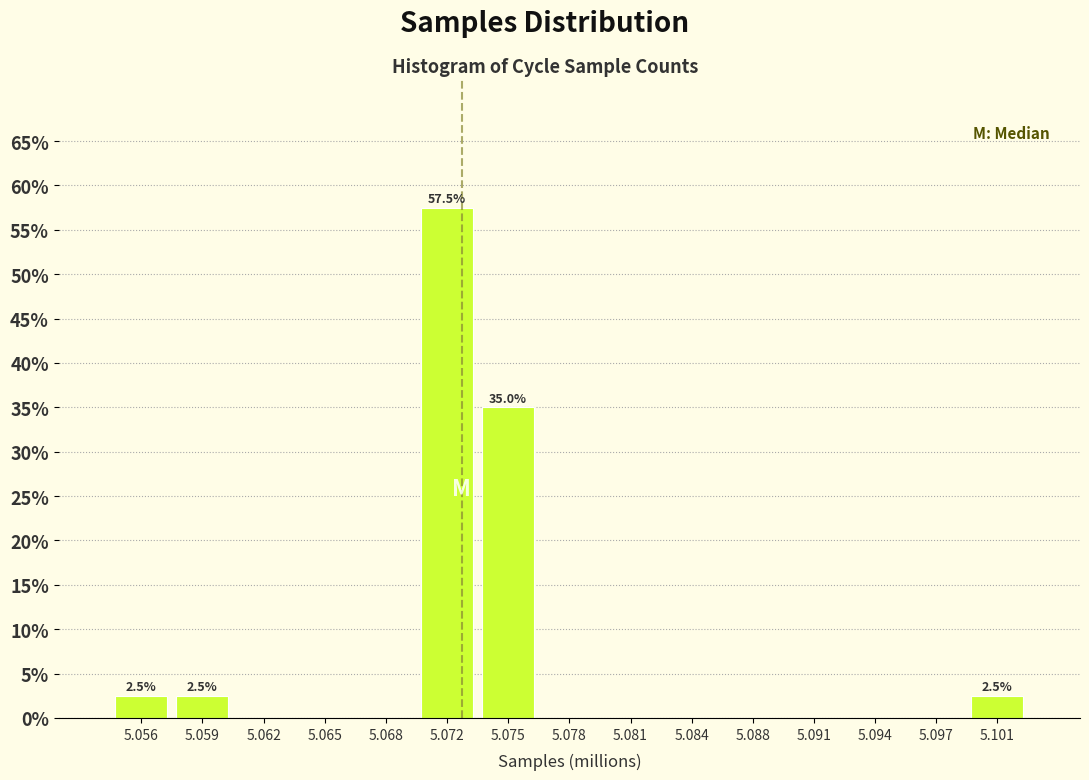

Reading left to right, transcribe all the data shown in this chart.

5.056=2.5	5.059=2.5	5.062=0.0	5.065=0.0	5.068=0.0	5.072=57.5	5.075=35.0	5.078=0.0	5.081=0.0	5.084=0.0	5.088=0.0	5.091=0.0	5.094=0.0	5.097=0.0	5.101=2.5